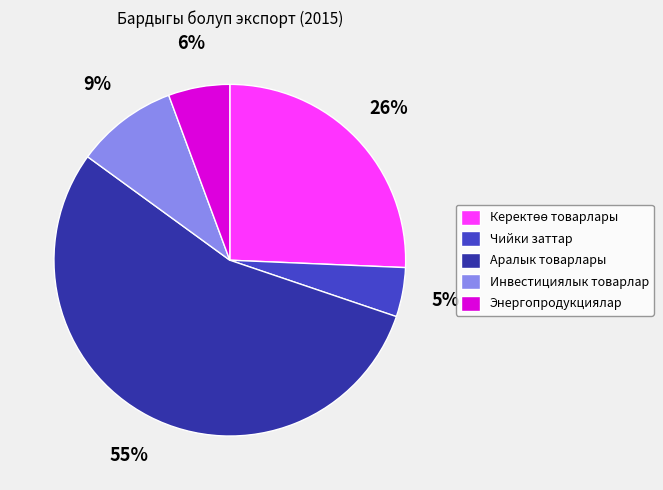

The Энергопродукциялар slice represents 16% of the pie. True or false?

False